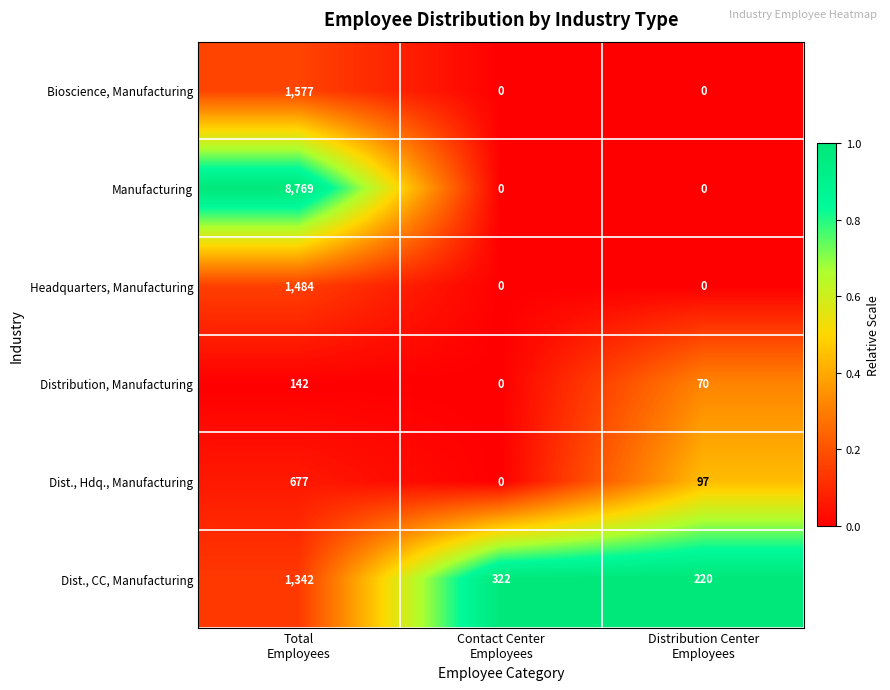

What is the greatest value displayed?

8769